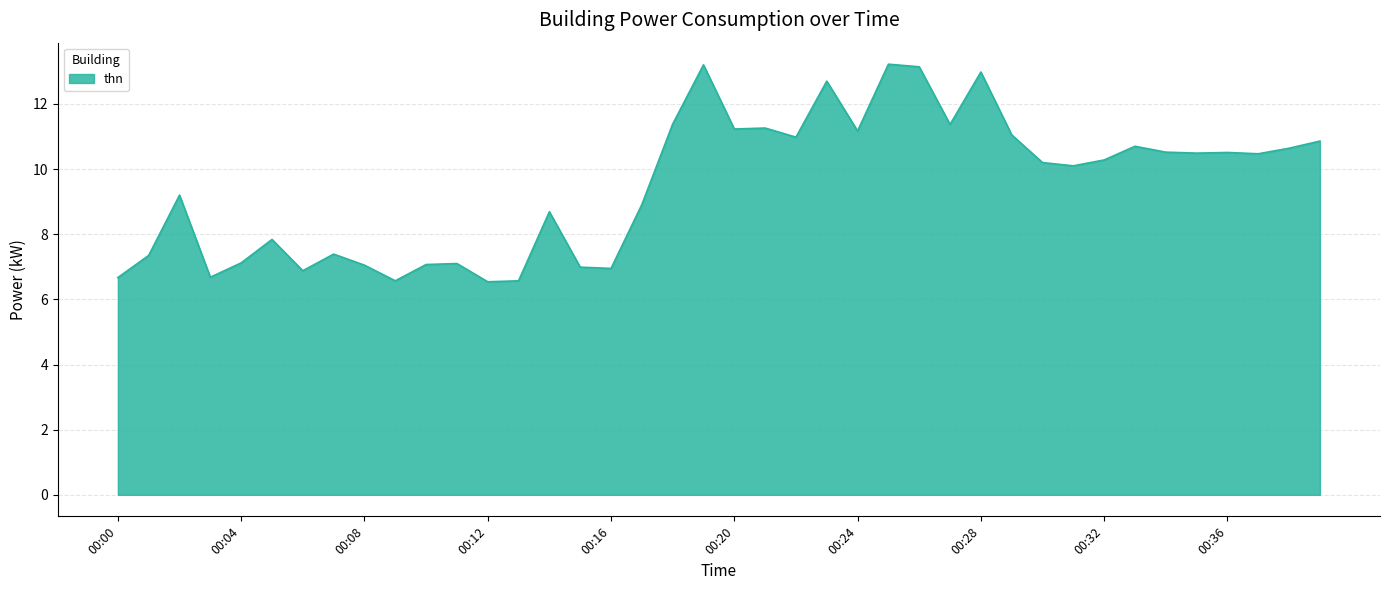

What is the difference between the maximum and minimum values?

6.7